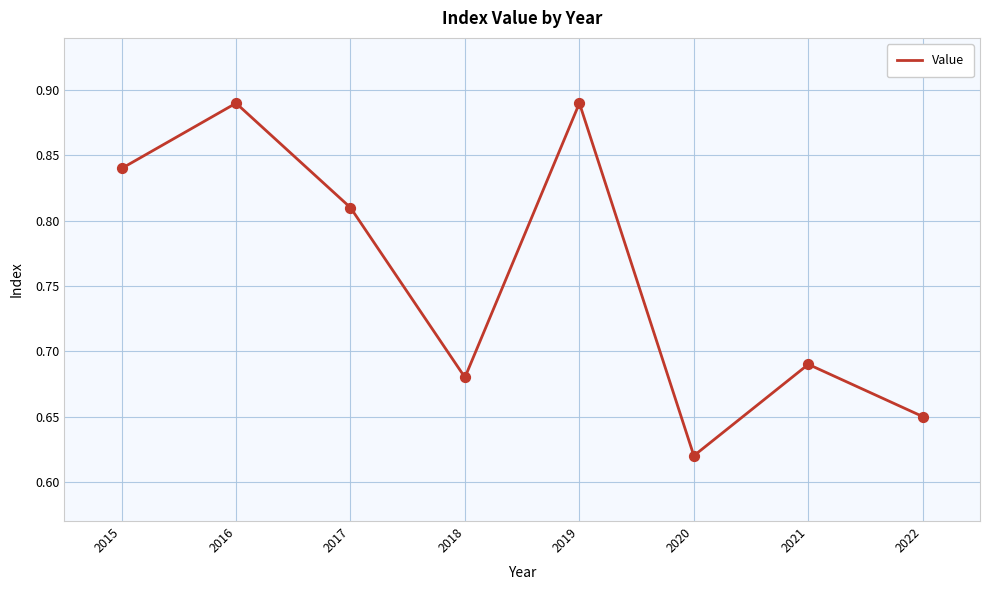

Between 2017 and 2021, which is larger?

2017